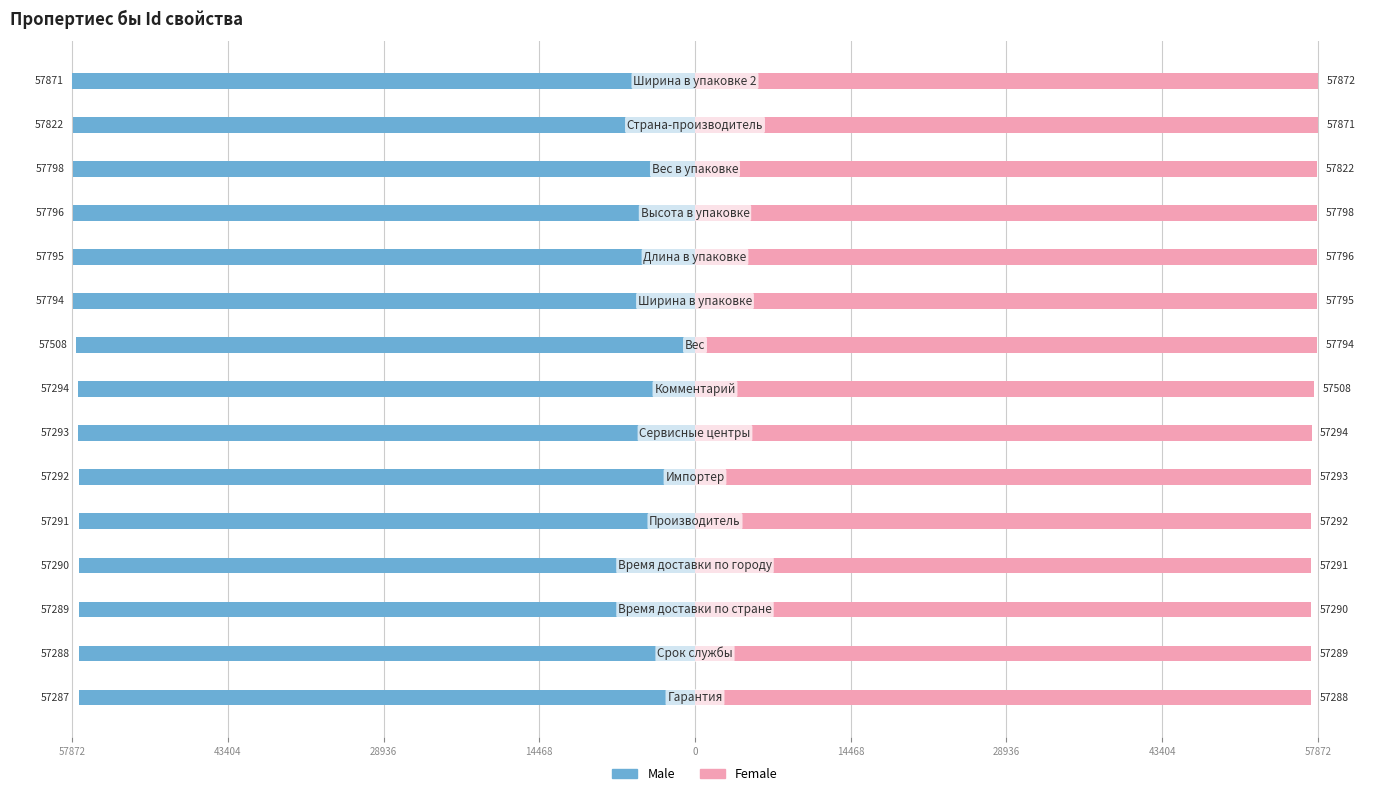

True or false: Female has a value of 12357 at 10.

False